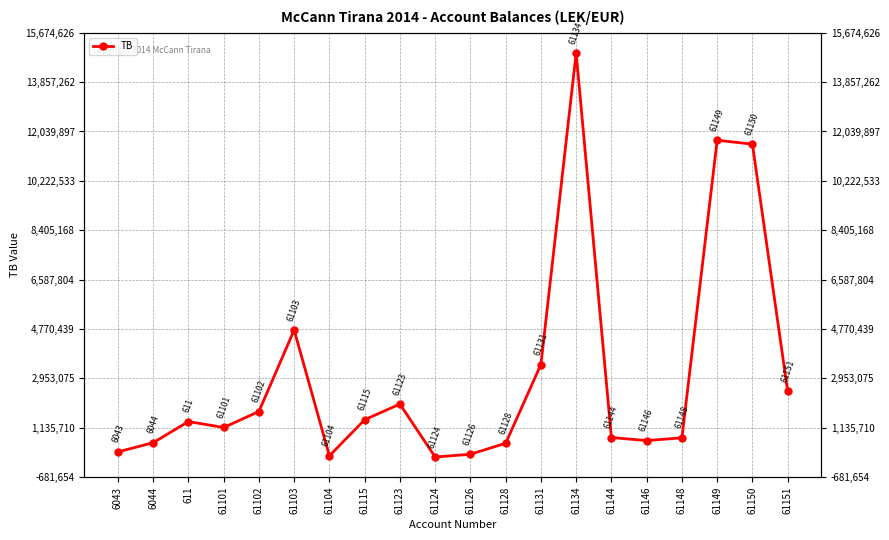

What is the label of the 20th point from the left?

61151